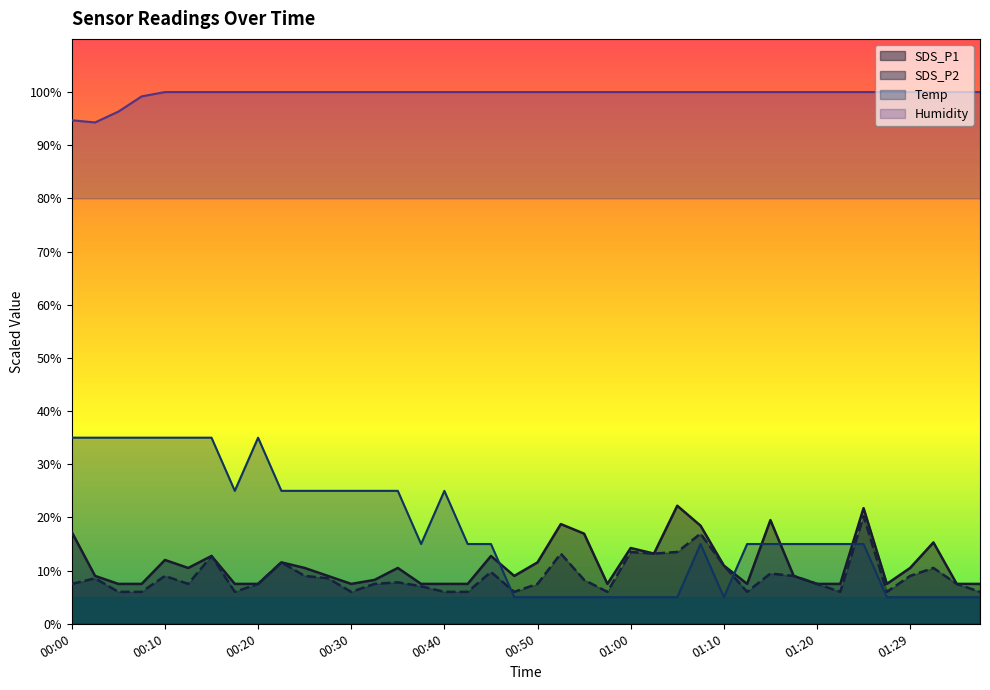

List the series in order of their peak value, highest first.

Humidity, Temp, SDS_P1, SDS_P2